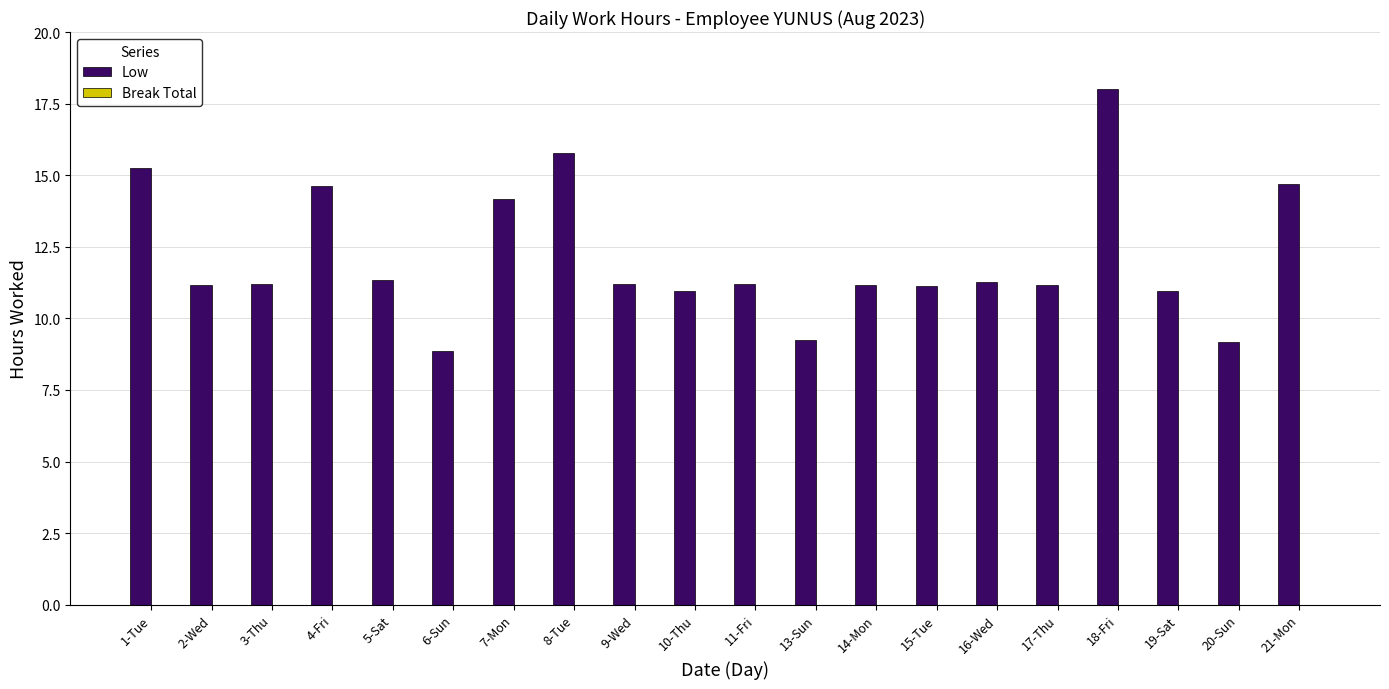

Is it true that the value at 11-Fri is 11.2?

True